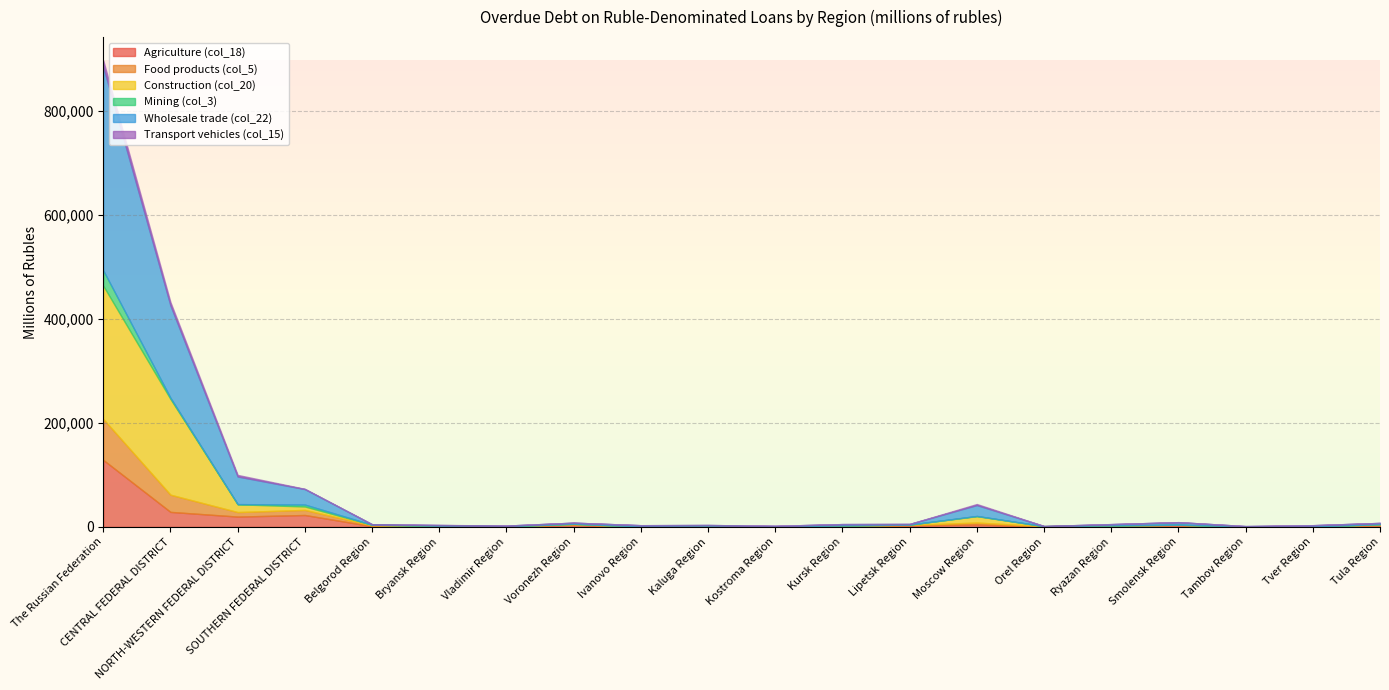

Which series has the widest spread of values?

Wholesale trade (col_22)